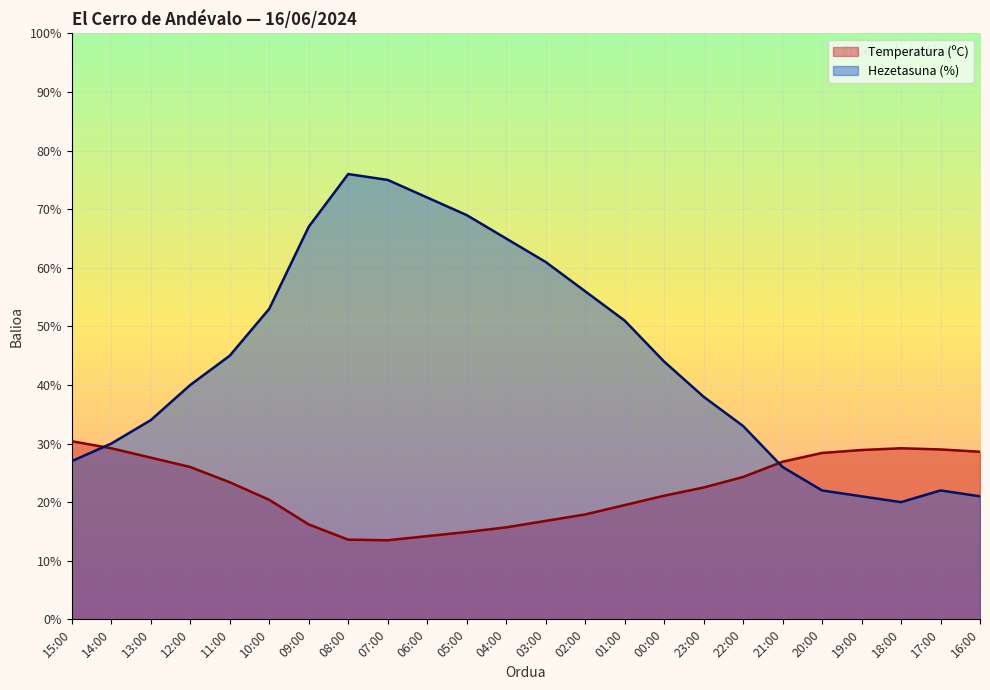

How many data points in Hezetasuna (%) are less than 44?

12